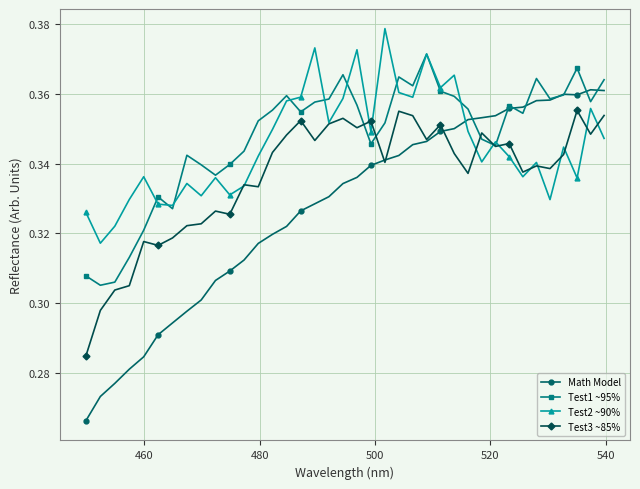

How many intersections are there between Test2 ~90% and Math Model?

1